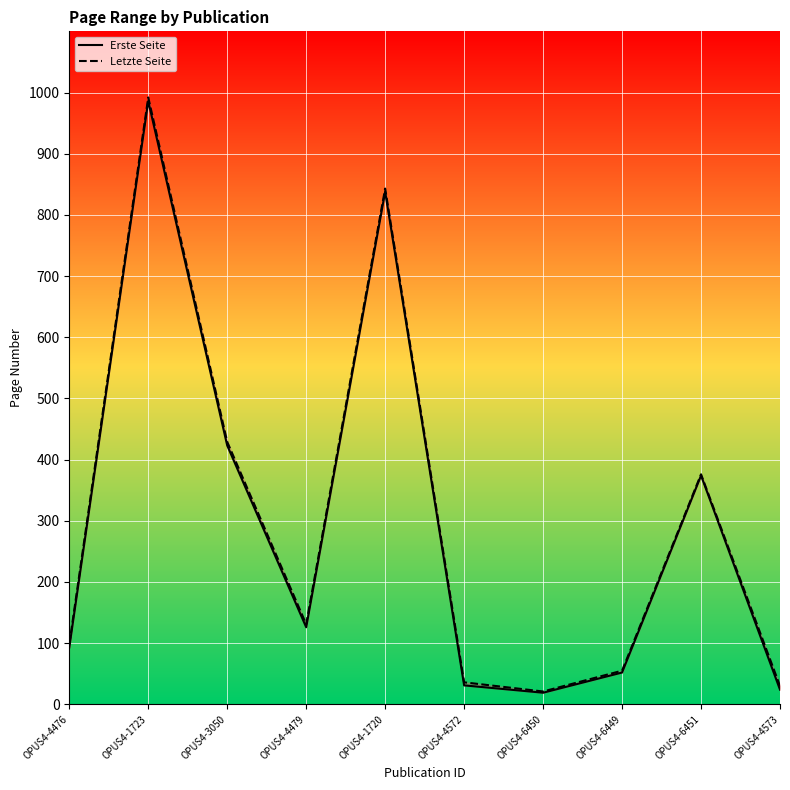

Reading left to right, transcribe all the data shown in this chart.

Erste Seite: 93	986	423	126	838	31	19	52	374	24
Letzte Seite: 98	992	429	131	843	36	21	55	376	30